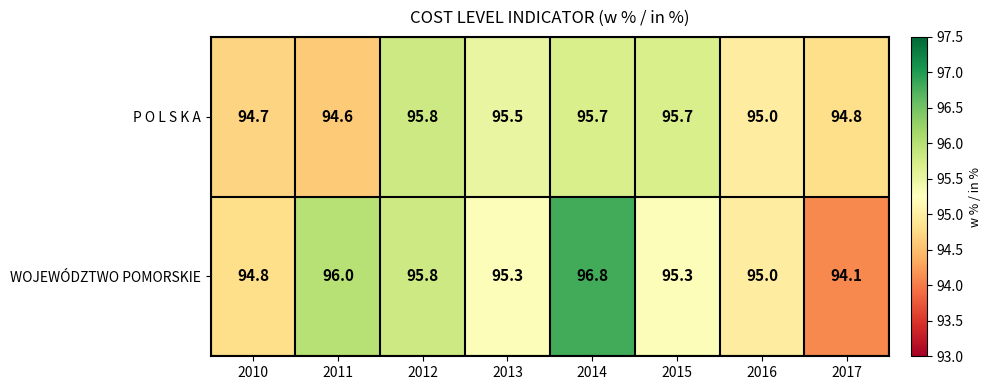

What is the total value across all series at 2015?

191.0